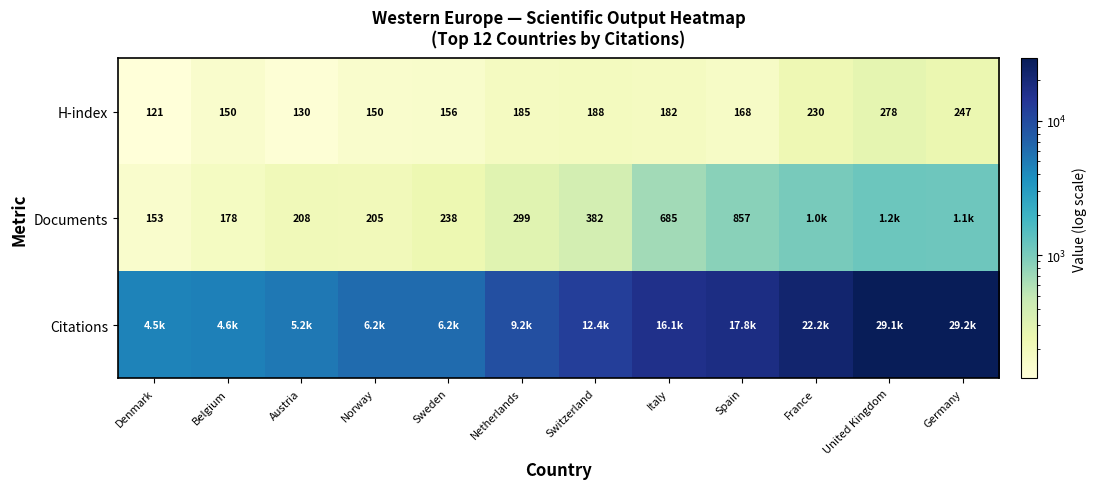

What is the spread (max minus min) of values at Netherlands?

9052